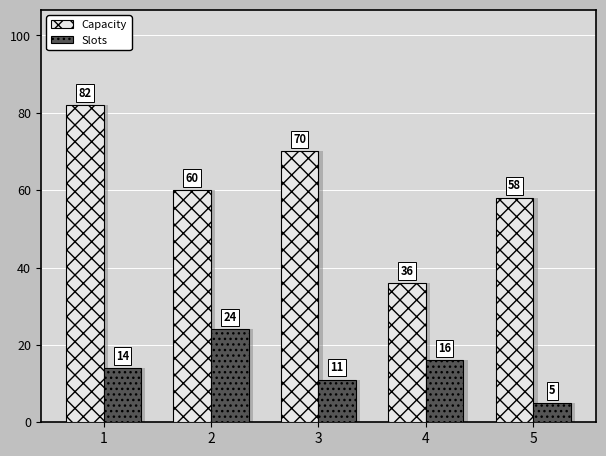

Where is Slots nearest to the value 14?

1